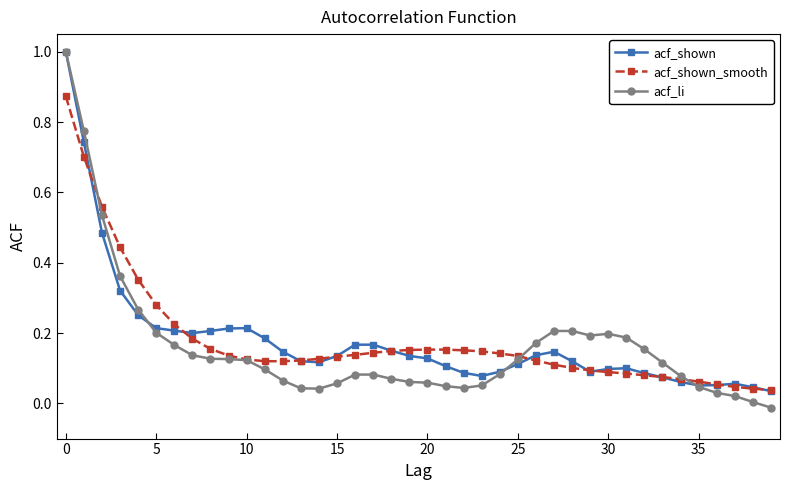

Reading right to left, what are all the values shown in this chart?

acf_shown: 0.0	0.0	0.1	0.1	0.1	0.1	0.1	0.1	0.1	0.1	0.1	0.1	0.1	0.1	0.1	0.1	0.1	0.1	0.1	0.1	0.1	0.1	0.2	0.2	0.1	0.1	0.1	0.1	0.2	0.2	0.2	0.2	0.2	0.2	0.2	0.3	0.3	0.5	0.7	1.0
acf_shown_smooth: 0.0	0.0	0.0	0.1	0.1	0.1	0.1	0.1	0.1	0.1	0.1	0.1	0.1	0.1	0.1	0.1	0.1	0.2	0.2	0.2	0.2	0.1	0.1	0.1	0.1	0.1	0.1	0.1	0.1	0.1	0.1	0.2	0.2	0.2	0.3	0.4	0.4	0.6	0.7	0.9
acf_li: -0.0	0.0	0.0	0.0	0.0	0.1	0.1	0.2	0.2	0.2	0.2	0.2	0.2	0.2	0.1	0.1	0.1	0.0	0.0	0.1	0.1	0.1	0.1	0.1	0.1	0.0	0.0	0.1	0.1	0.1	0.1	0.1	0.1	0.2	0.2	0.3	0.4	0.5	0.8	1.0